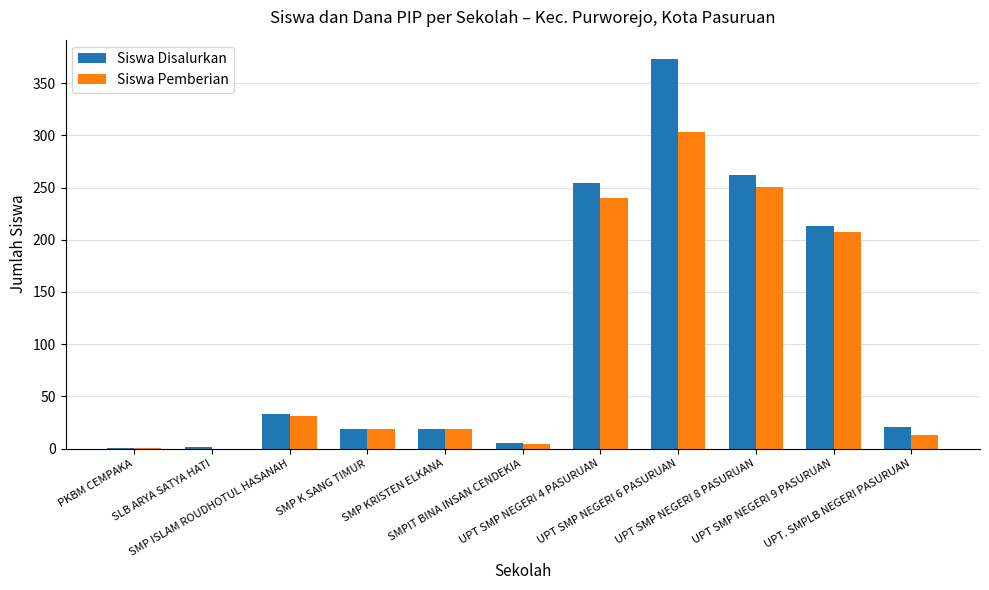

What is the highest value of the Siswa Disalurkan series?

373